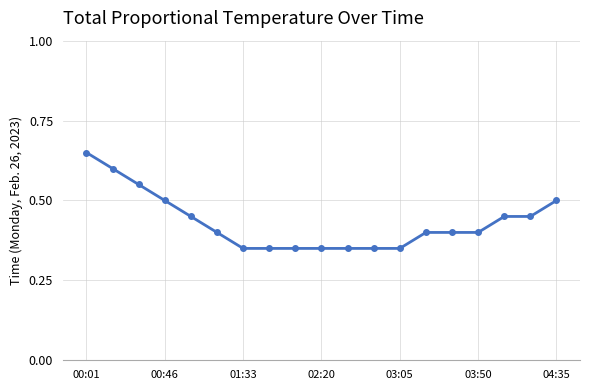

How many categories are shown in the chart?

19